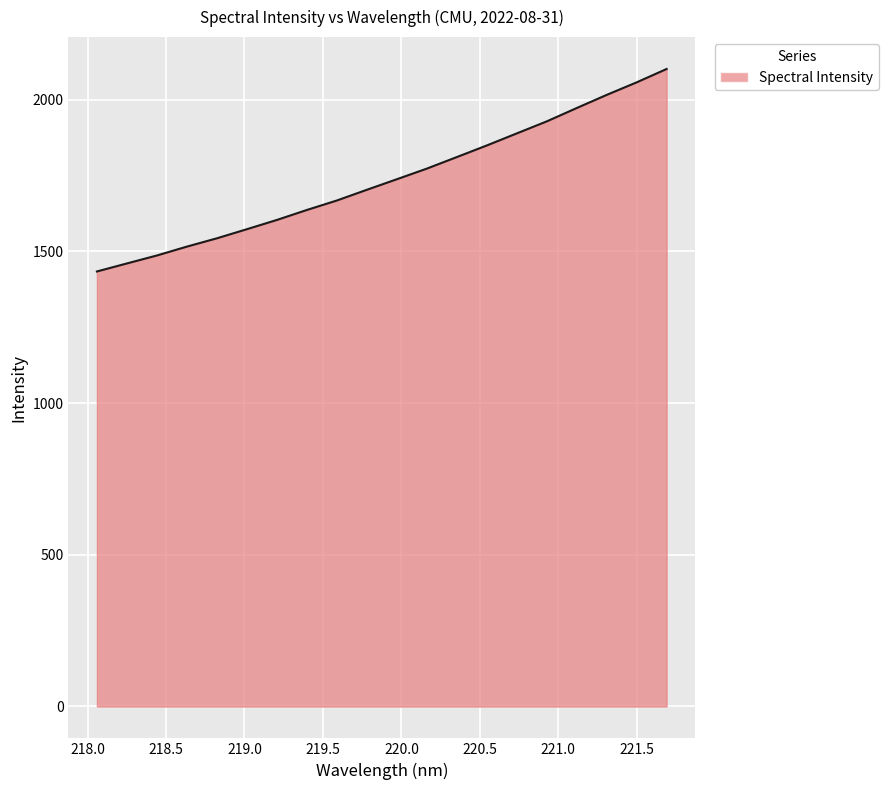

True or false: there are more than 0 points higher than both neighbors.

False